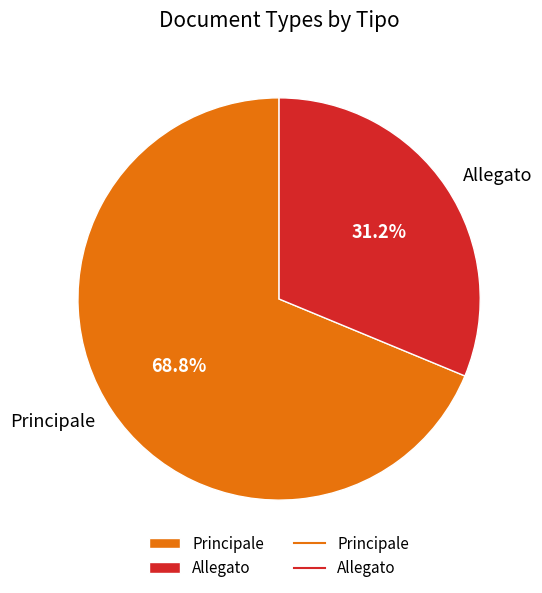

Which category has the biggest portion of the pie?

Principale